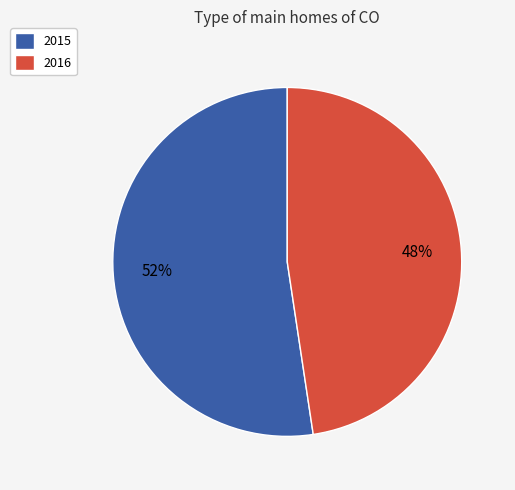

Rank the categories by value from lowest to highest.

2016, 2015